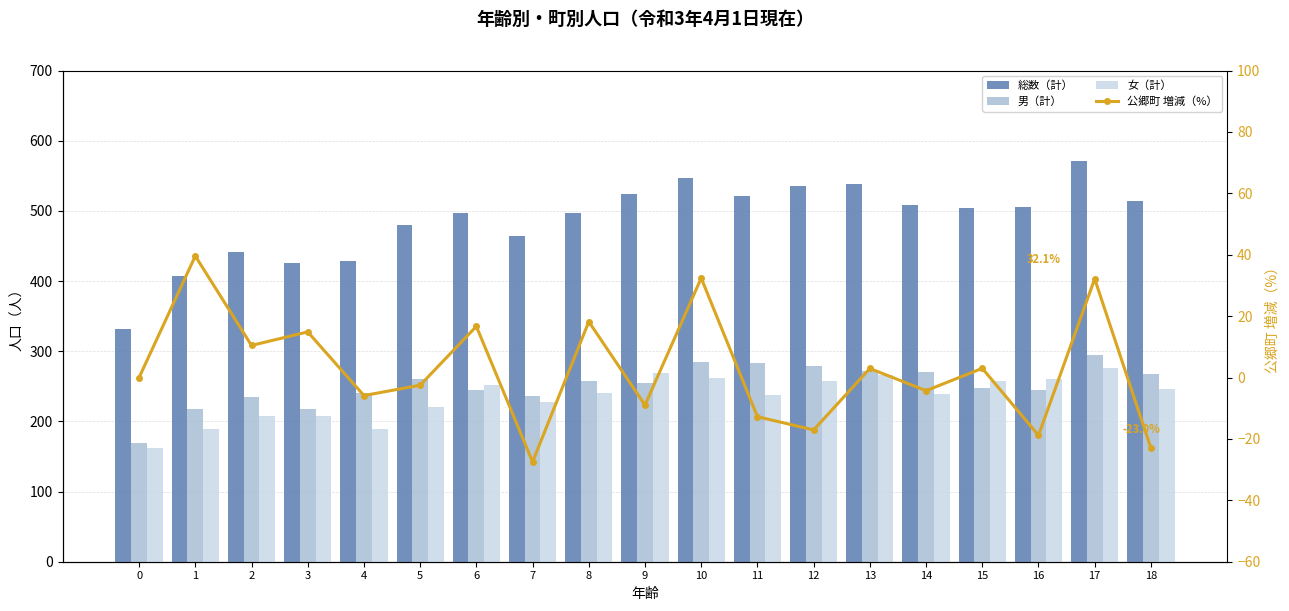

At which label does 男（計） reach its peak?

17